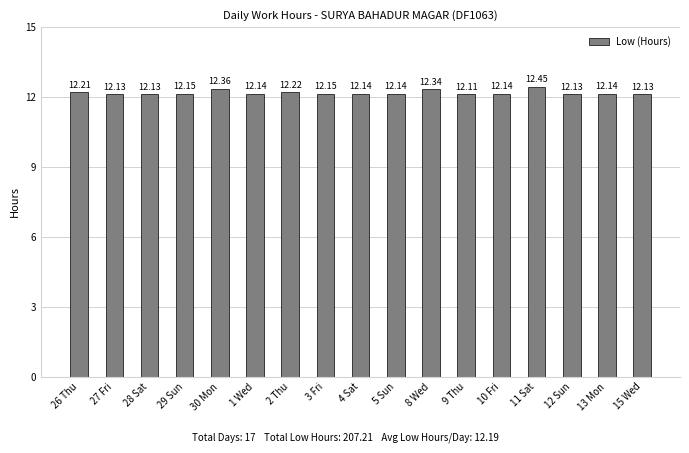

What is the difference between the second highest and second lowest values?

0.2